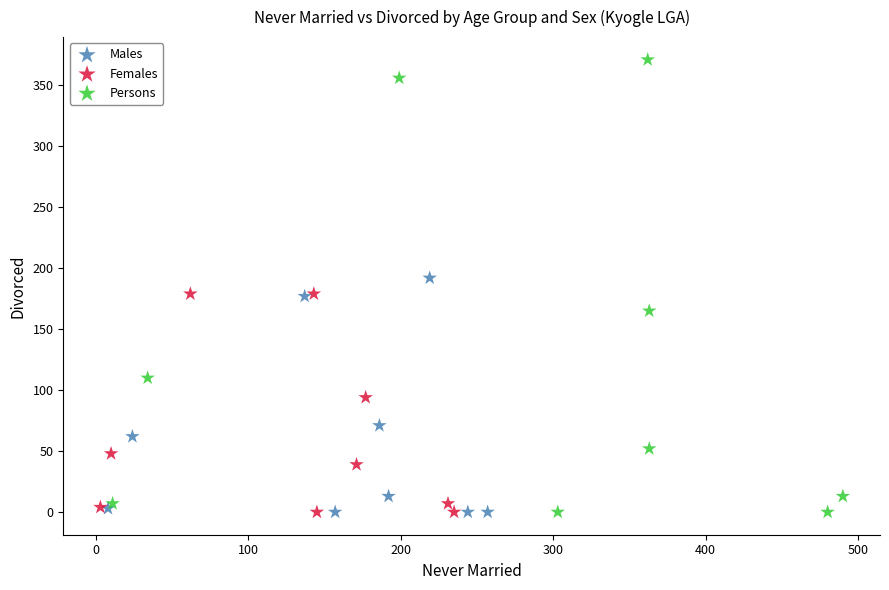

Which series reaches the maximum Y coordinate?

Persons